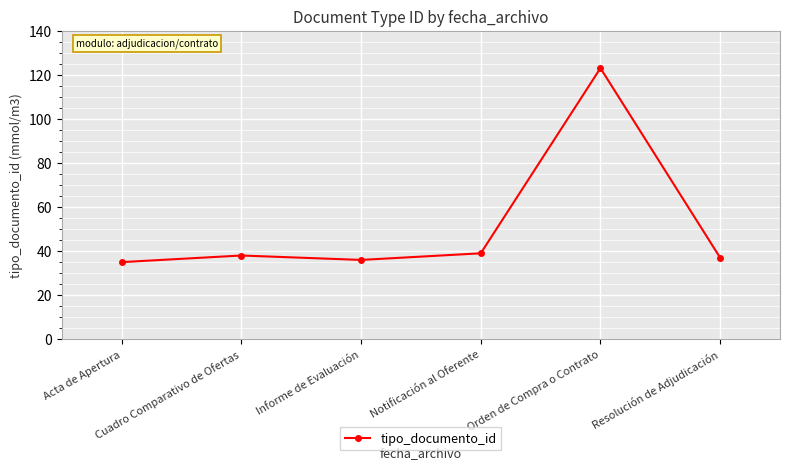

What is the approximate value at Informe de Evaluación, to the nearest 10?

40